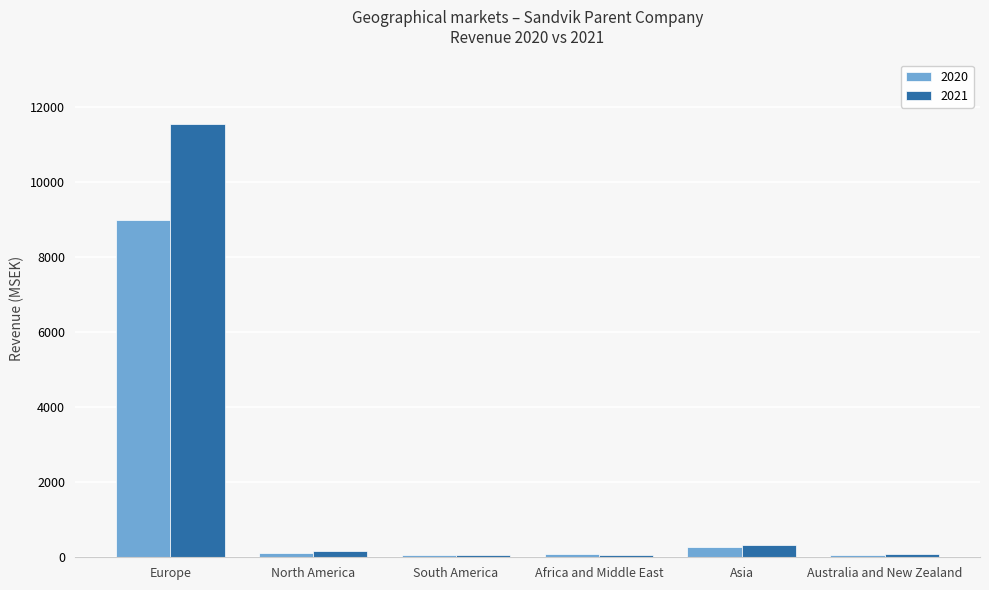

Which series has the widest spread of values?

2021